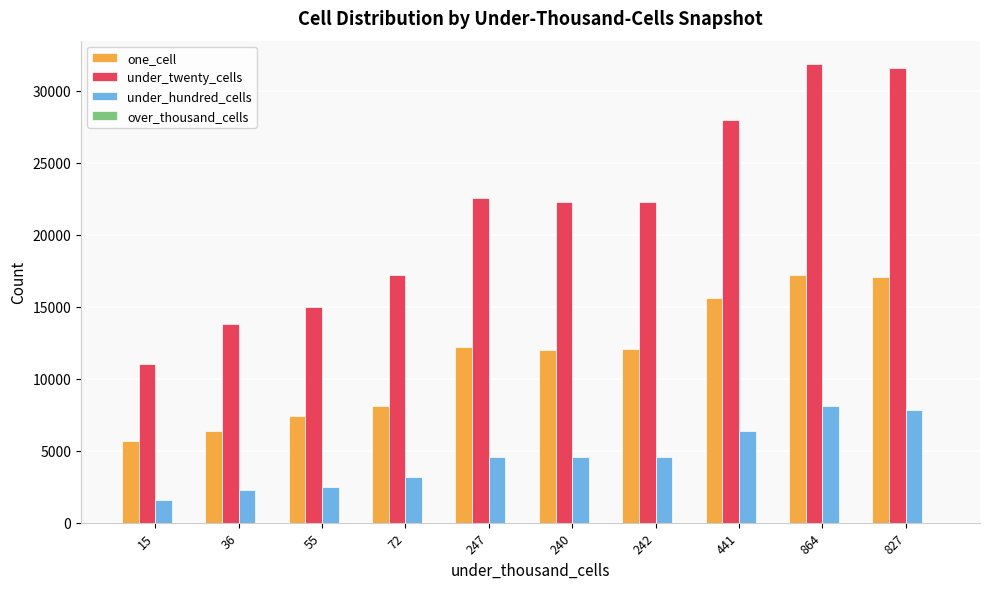

The value of under_twenty_cells at 247 is 10499. True or false?

False